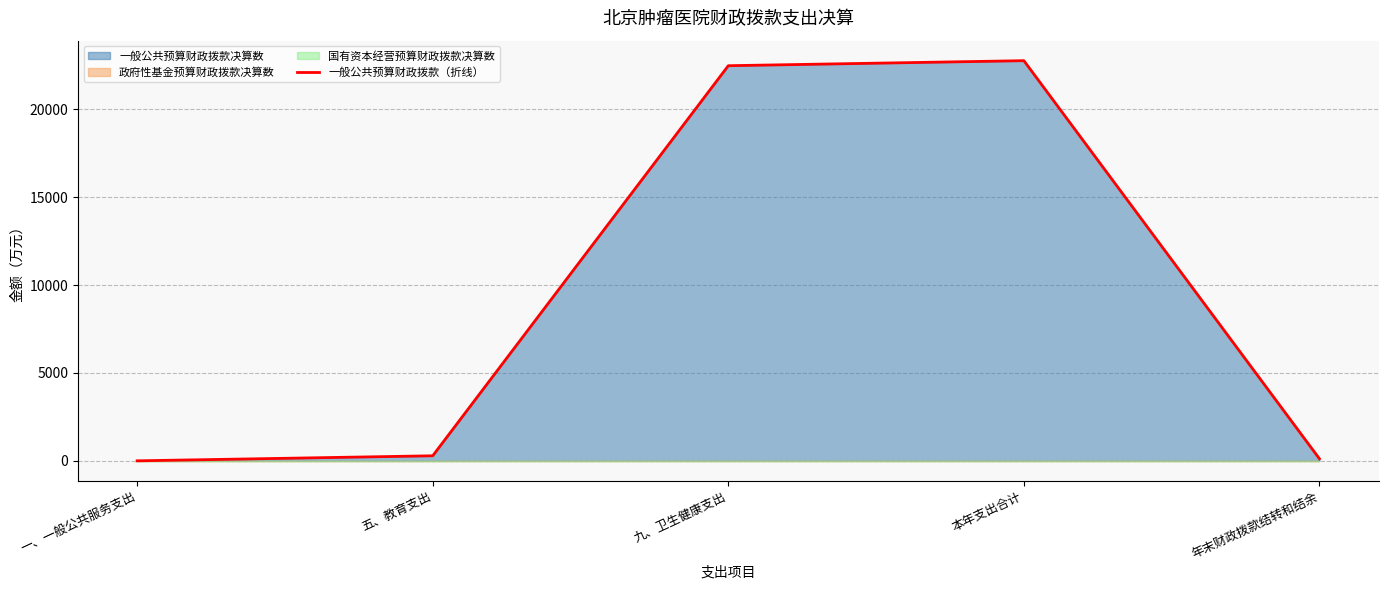

What is the label of the 2nd point from the right?

本年支出合计